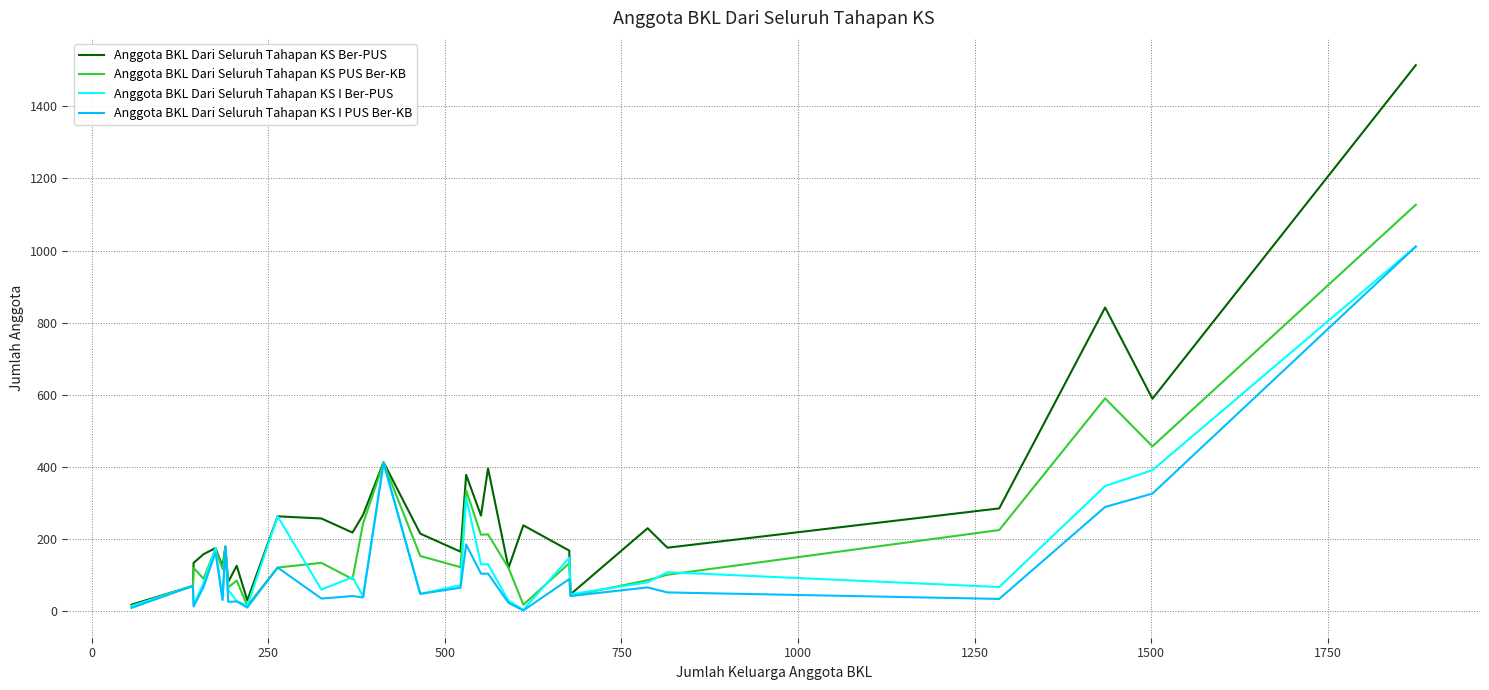

Which series has the largest total across all categories?

Anggota BKL Dari Seluruh Tahapan KS Ber-PUS